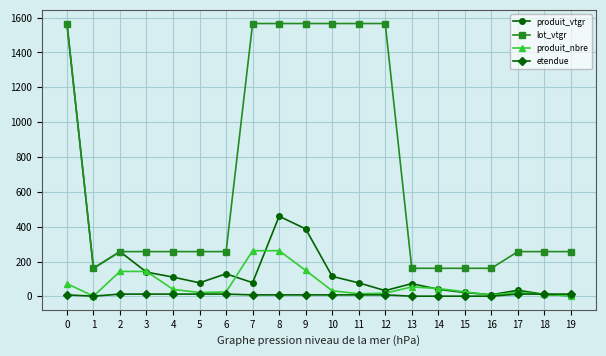

What is the spread (max minus min) of values at 17?

244.0